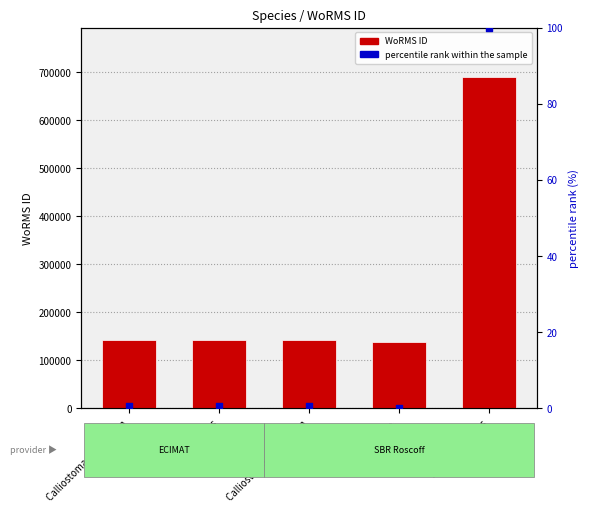

Which series contains the highest Y value?

WoRMS ID